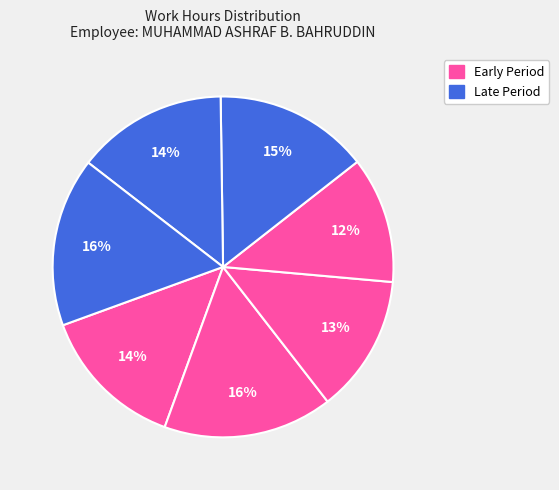

Is there any slice that represents more than half of the pie?

No